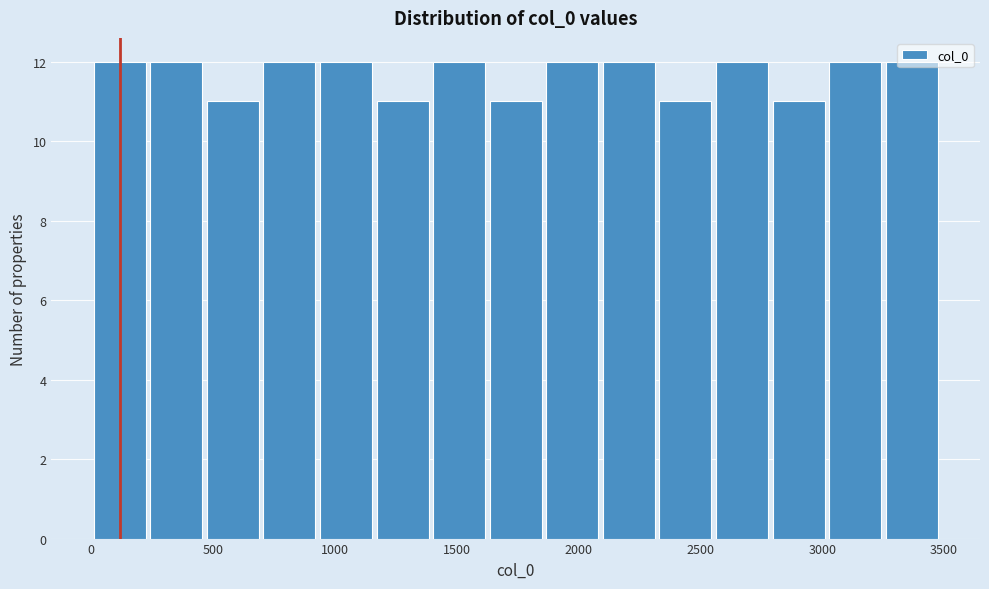

Reading left to right, transcribe this chart: for each bar, give the range it covers on the x-axis and its height. Neither the bar edges nor the heights are printed on the chart, so give them approximately, as read against the axes.

0 to 250: 12
250 to 450: 12
450 to 700: 11
700 to 950: 12
950 to 1150: 12
1150 to 1400: 11
1400 to 1650: 12
1650 to 1850: 11
1850 to 2100: 12
2100 to 2300: 12
2300 to 2550: 11
2550 to 2800: 12
2800 to 3000: 11
3000 to 3250: 12
3250 to 3500: 12